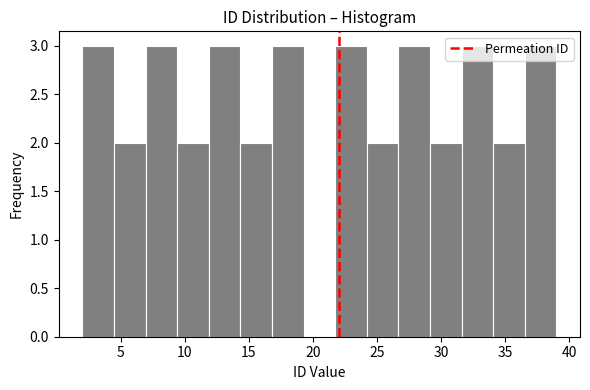

What is the height of the bar covering 24.0 to 26.5 on the x-axis? Neither the bar edges nor the heights are printed on the chart, so give them approximately, as read against the axes.

2